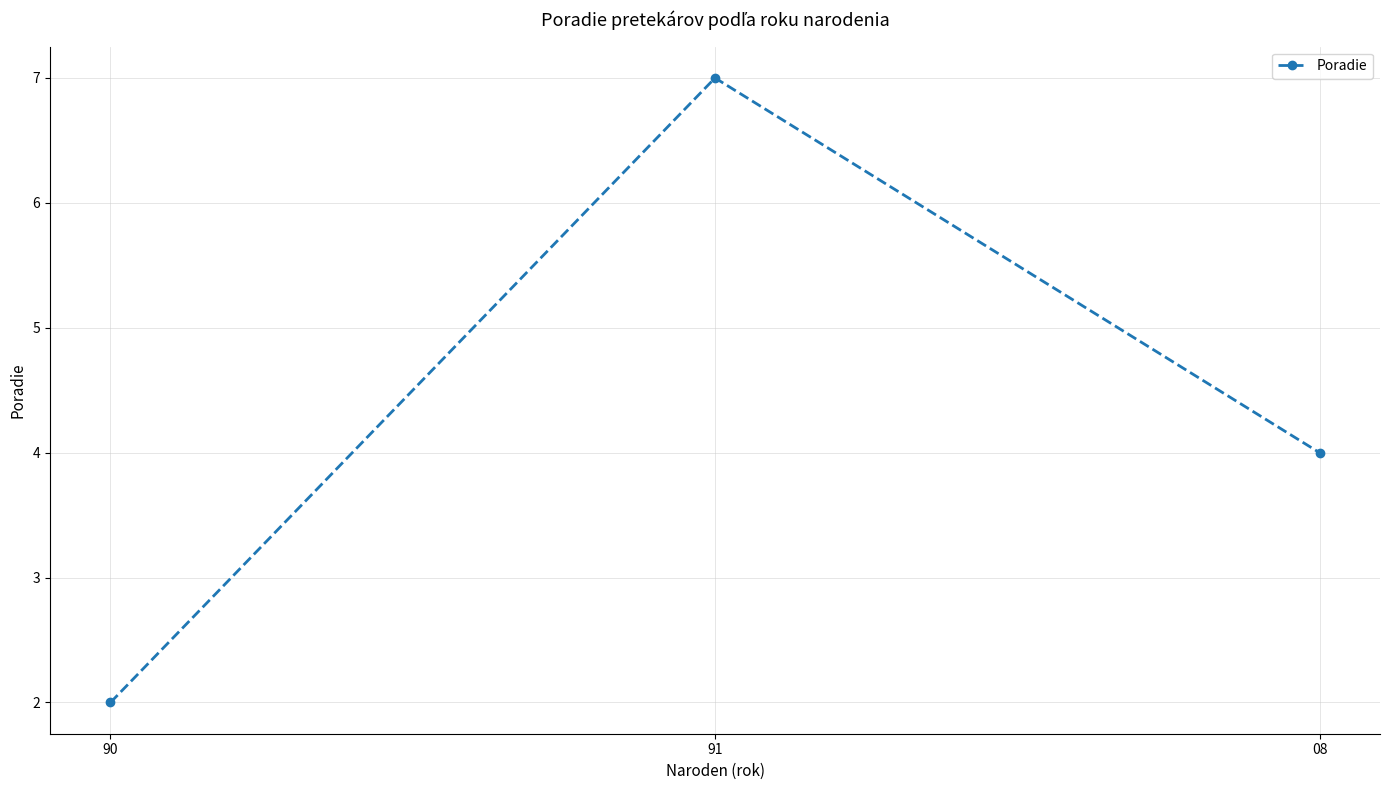

Reading left to right, list all the values displayed in this chart.

90=2	91=7	08=4